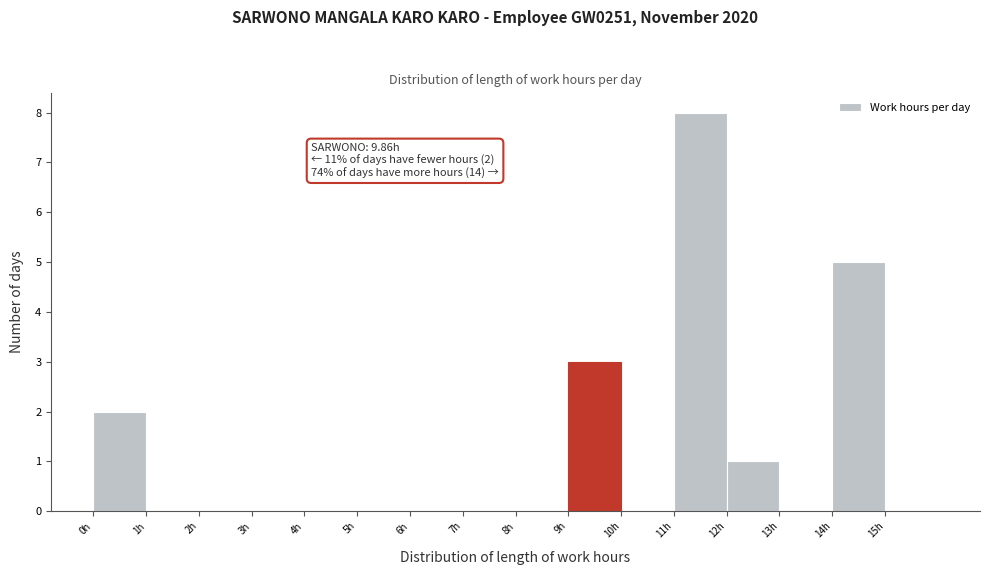

Over which range of the x-axis is the bar tallest?

11 to 12